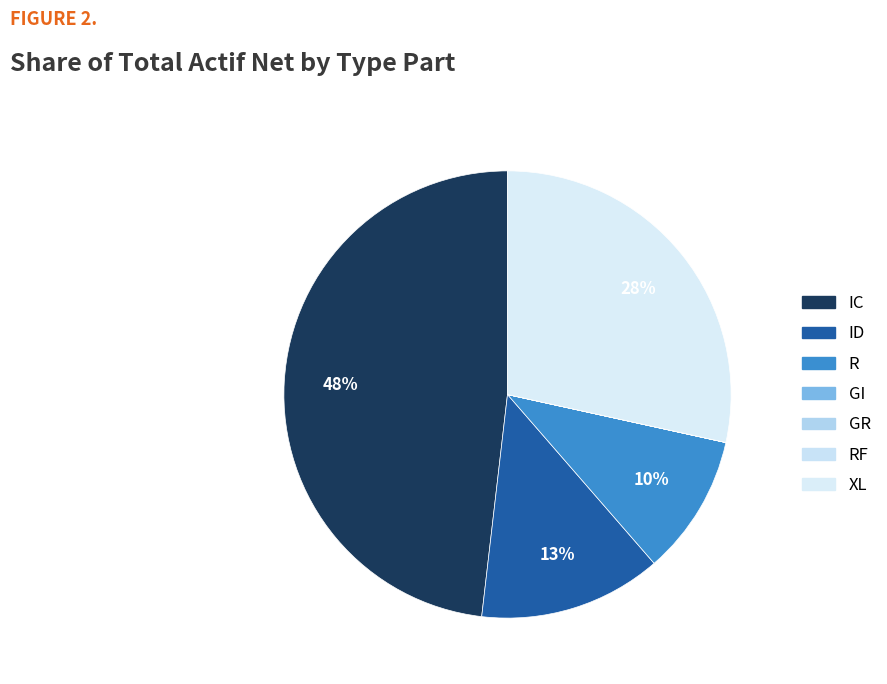

To the nearest percent, what is the difference between the largest and smallest slice percentages?

48%